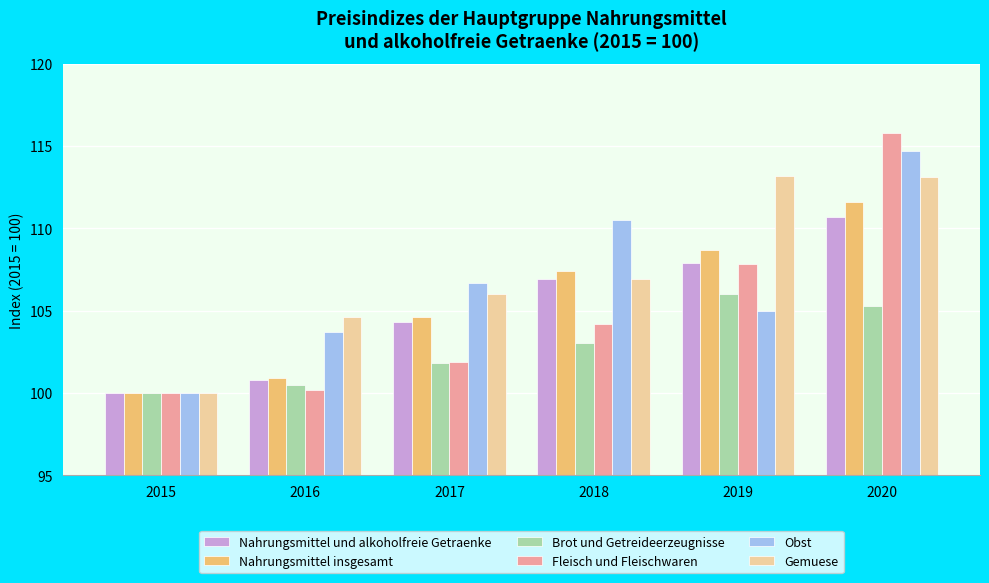

At how many categories does at least one series exceed 102?

5